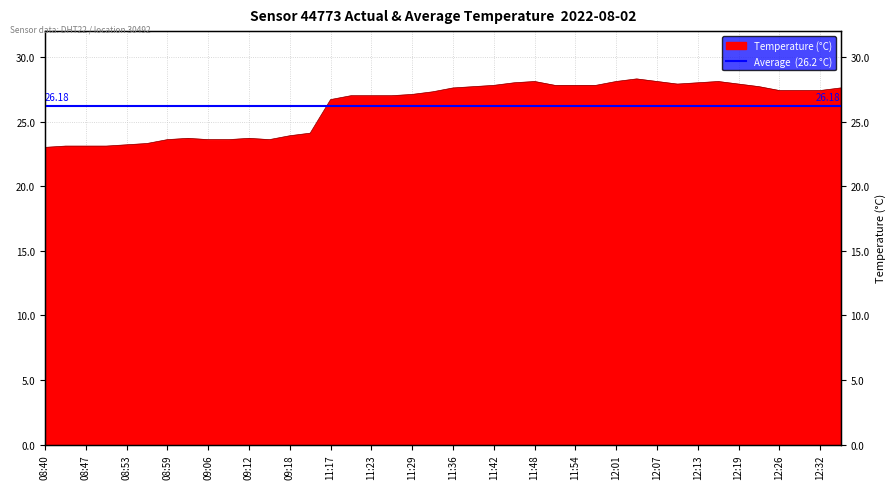

What is the difference between the values at 08:47 and 12:07?

5.0